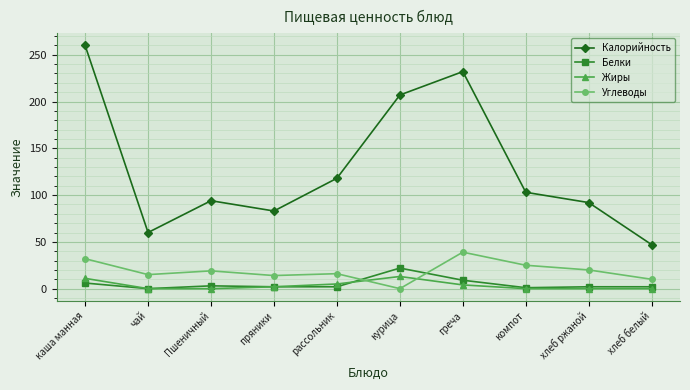

What is the spread (max minus min) of values at пряники?

81